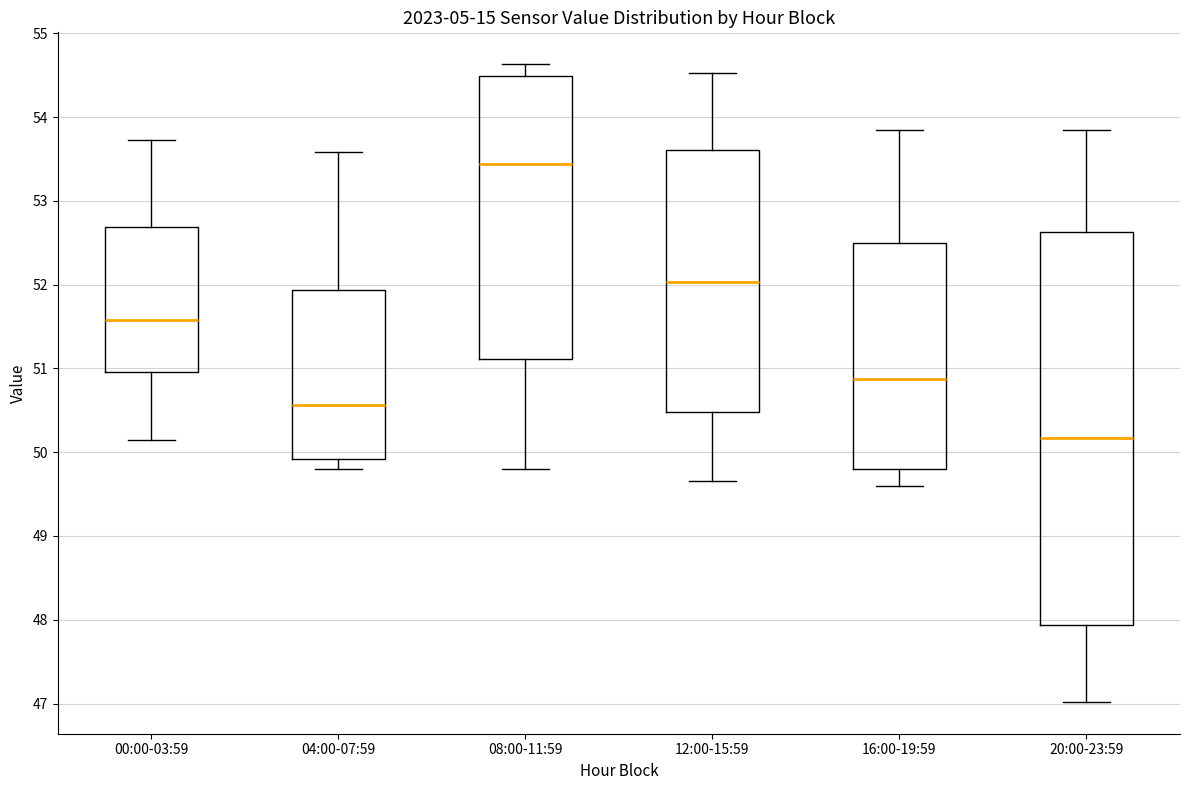

Reading left to right, transcribe this box plot: for each box, give where its median line is, the range the box spans, and where its two whiskers end, as read against the y-axis. The values are not printed on the chart, so give them approximately, as read against the axis.

00:00-03:59: median 51.6, box 51.0 to 52.7, whiskers 50.1 to 53.7
04:00-07:59: median 50.6, box 49.9 to 51.9, whiskers 49.8 to 53.6
08:00-11:59: median 53.4, box 51.1 to 54.5, whiskers 49.8 to 54.6
12:00-15:59: median 52.0, box 50.5 to 53.6, whiskers 49.7 to 54.5
16:00-19:59: median 50.9, box 49.8 to 52.5, whiskers 49.6 to 53.8
20:00-23:59: median 50.2, box 47.9 to 52.6, whiskers 47.0 to 53.8